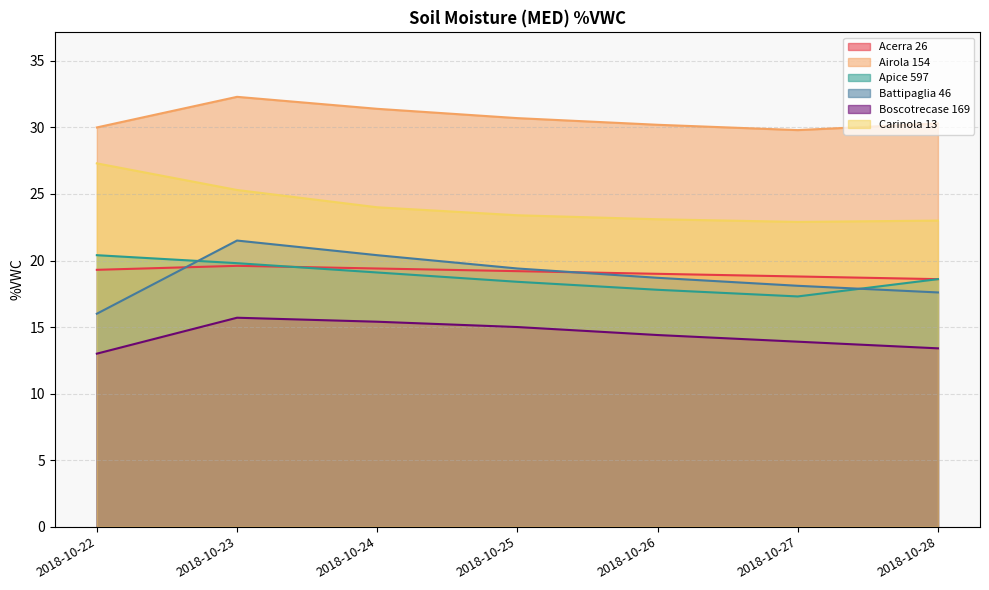

True or false: Acerra 26 and Battipaglia 46 cross at least once.

True